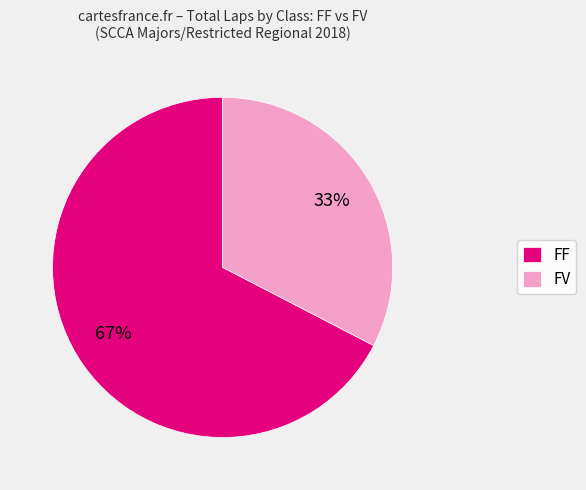

Is there a majority slice in this chart?

Yes